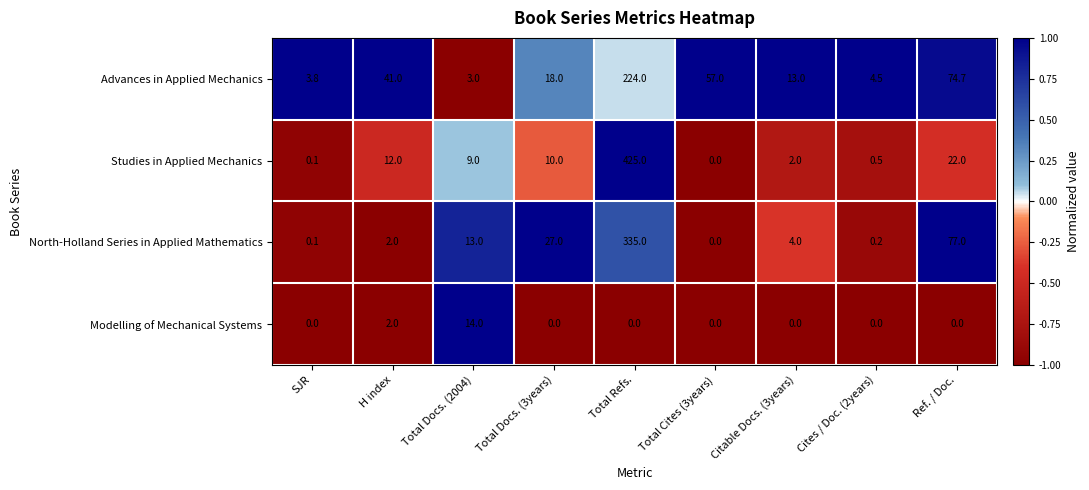

Which series has the largest total across all categories?

Studies in Applied Mechanics